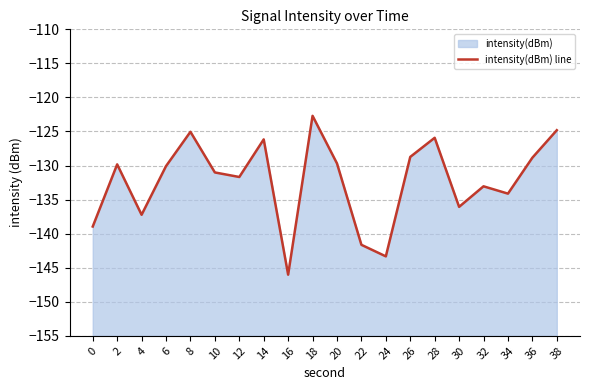

What is the sum of the values at 26 and 28?

-254.7